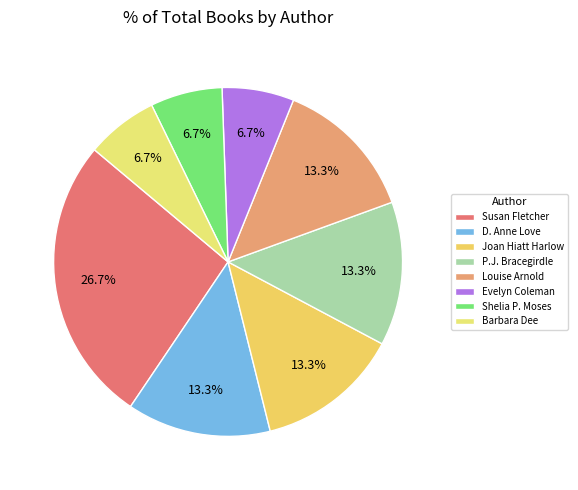

What is the largest slice in the pie chart?

Susan Fletcher